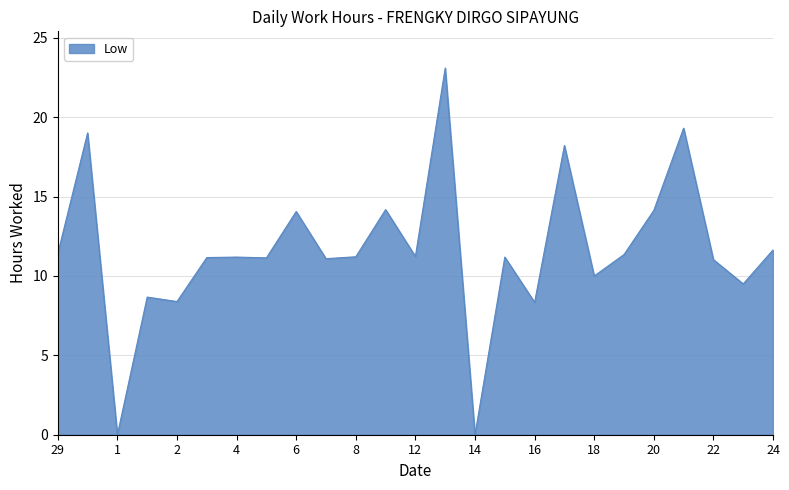

What is the difference between the maximum and minimum values?

23.1